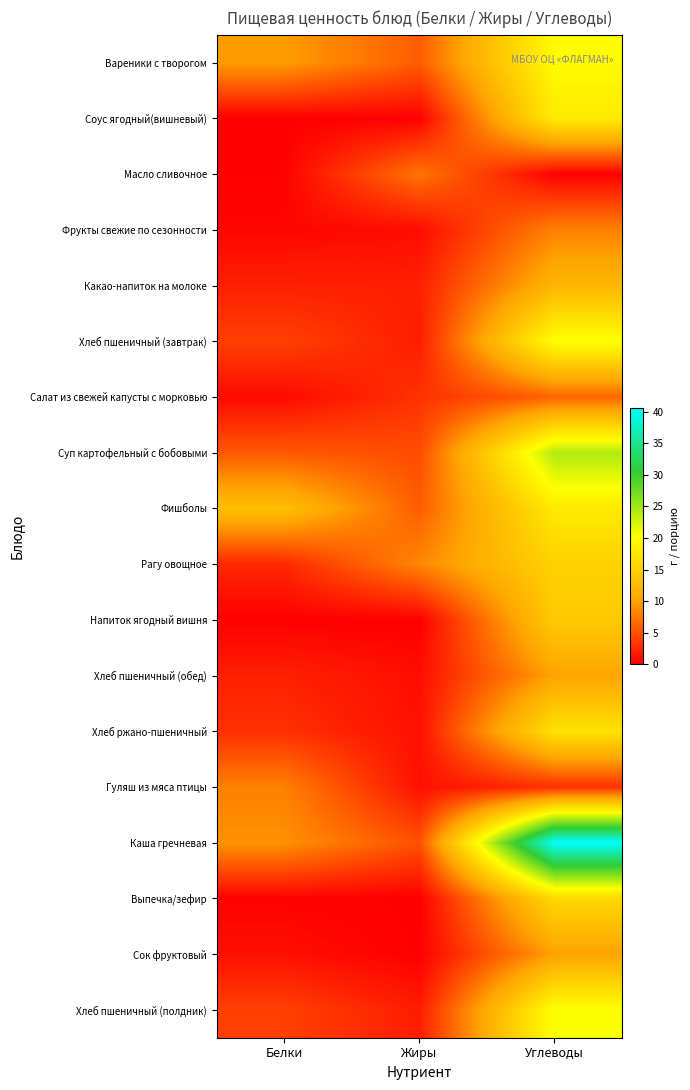

What is the total value across all series at Жиры?

49.1